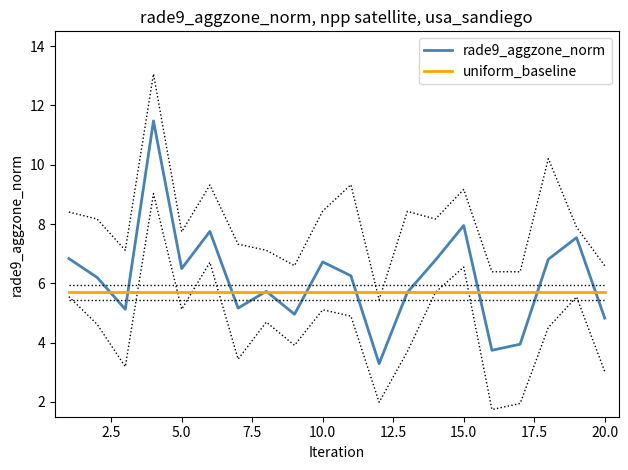

What is the value of the rade9_aggzone_norm point at the 9th from the left?

5.0